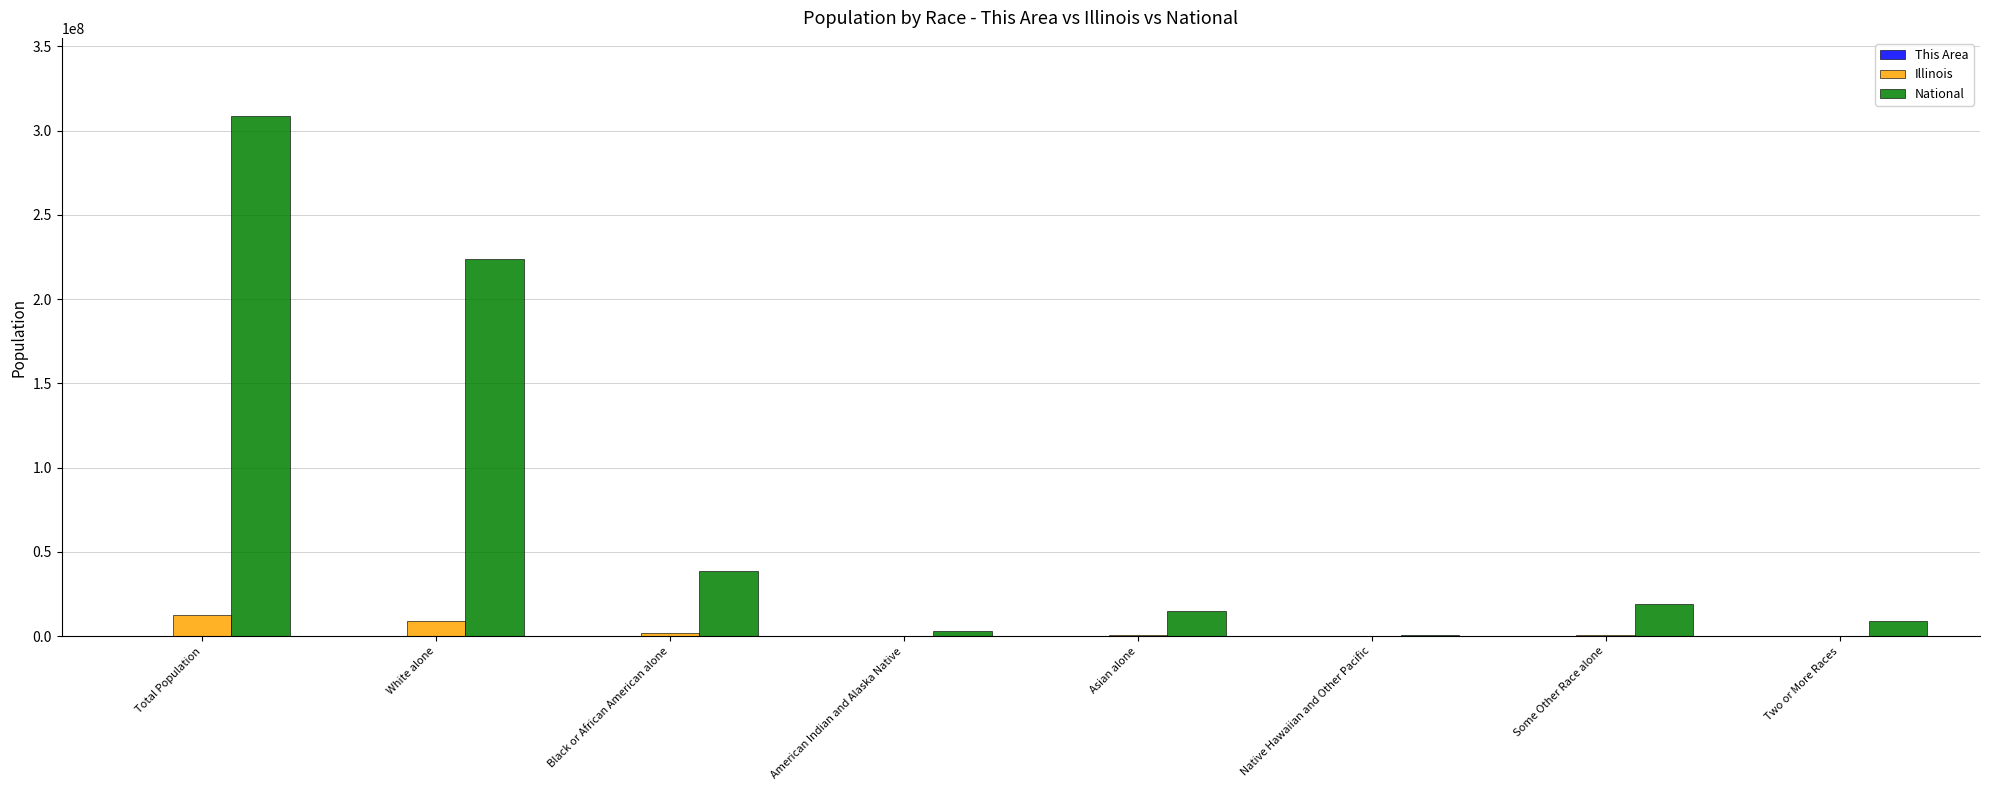

Which series changed the most between Total Population and White alone?

National